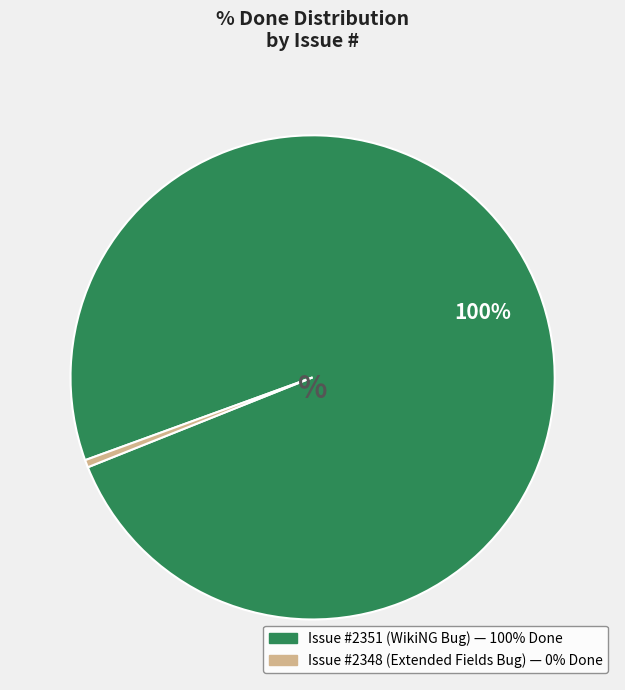

Is there a majority slice in this chart?

Yes